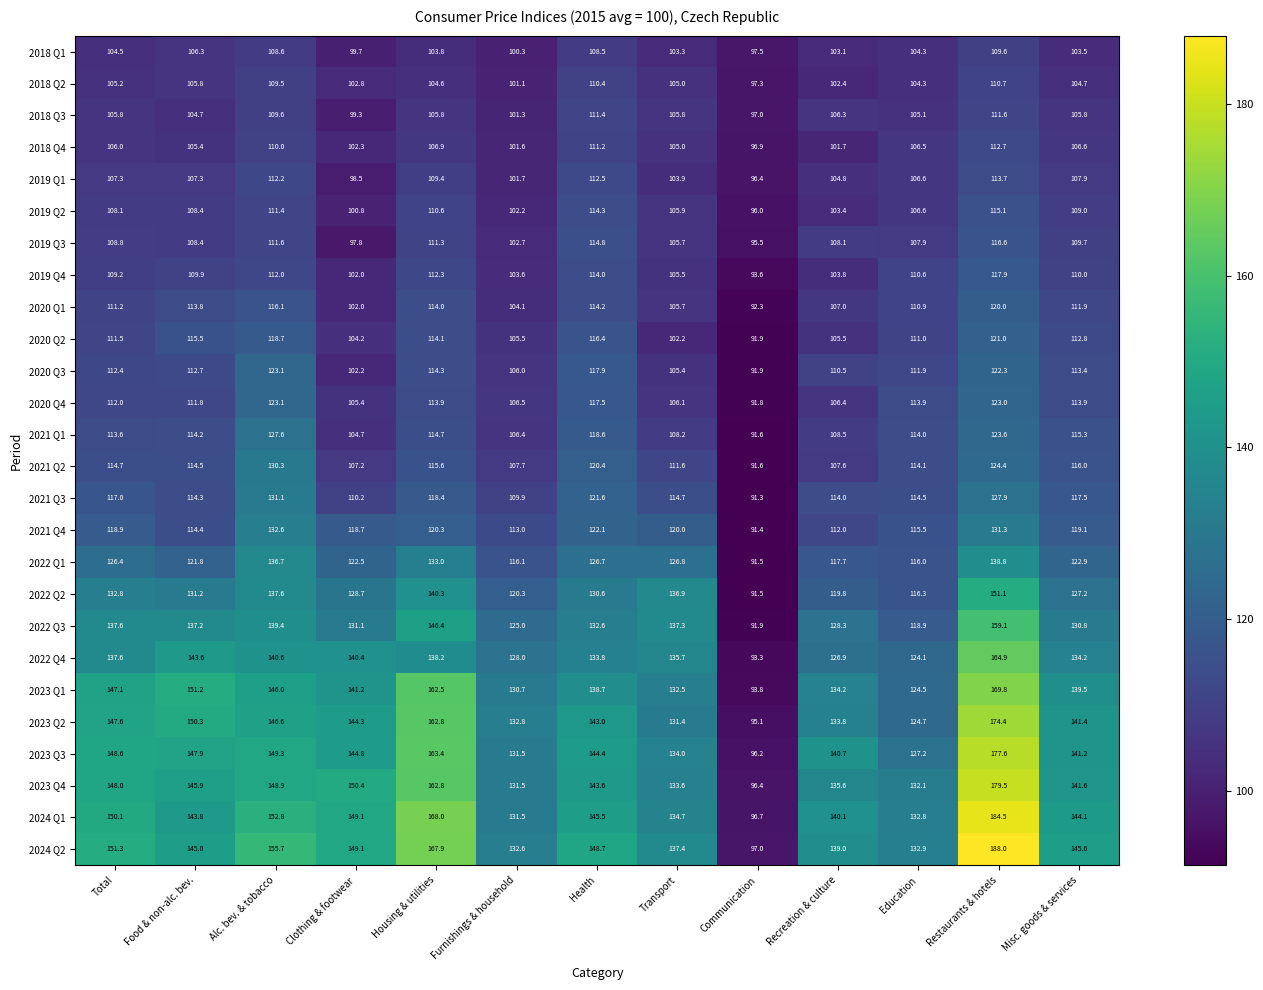

What is the difference between the maximum and minimum values in the 2021 Q4 series?

41.2